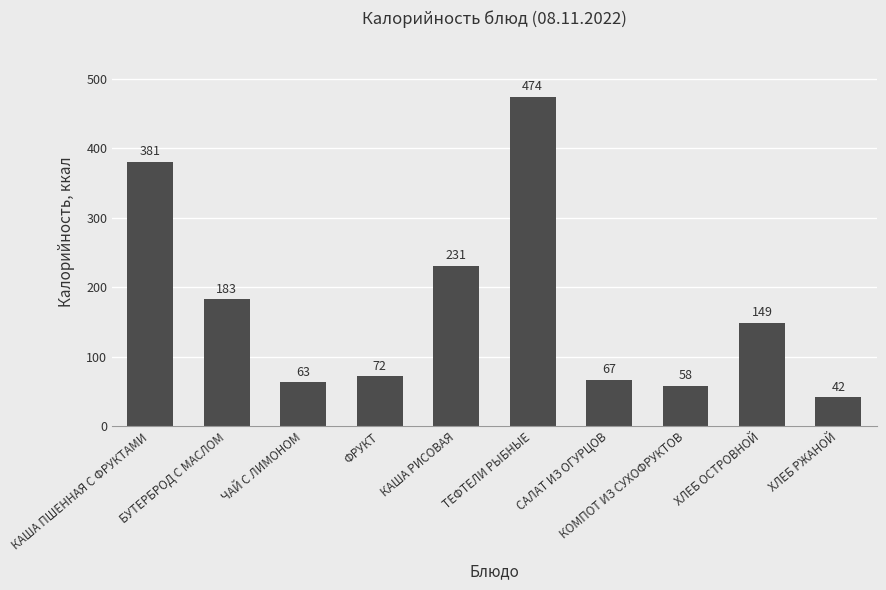

Which has a higher value, ФРУКТ or САЛАТ ИЗ ОГУРЦОВ?

ФРУКТ